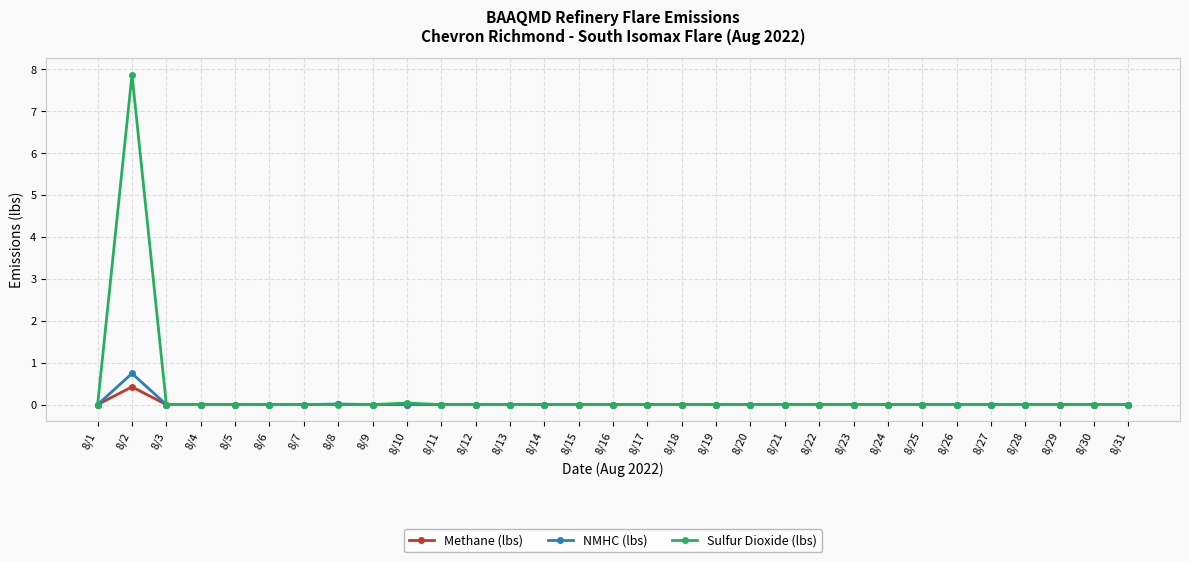

List the series in order of their peak value, lowest first.

Methane (lbs), NMHC (lbs), Sulfur Dioxide (lbs)